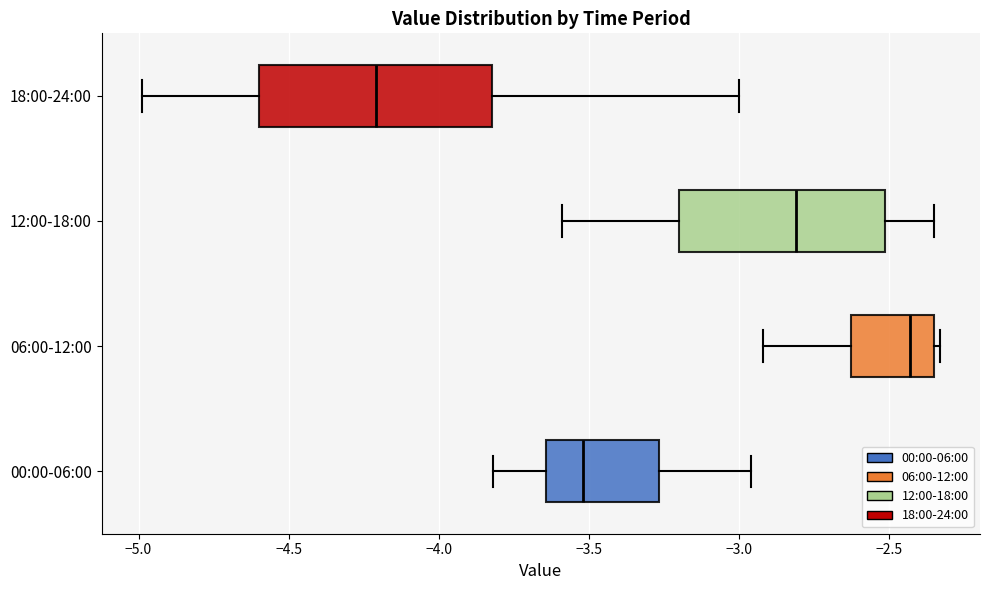

Which box's median line is the furthest to the left?

18:00-24:00